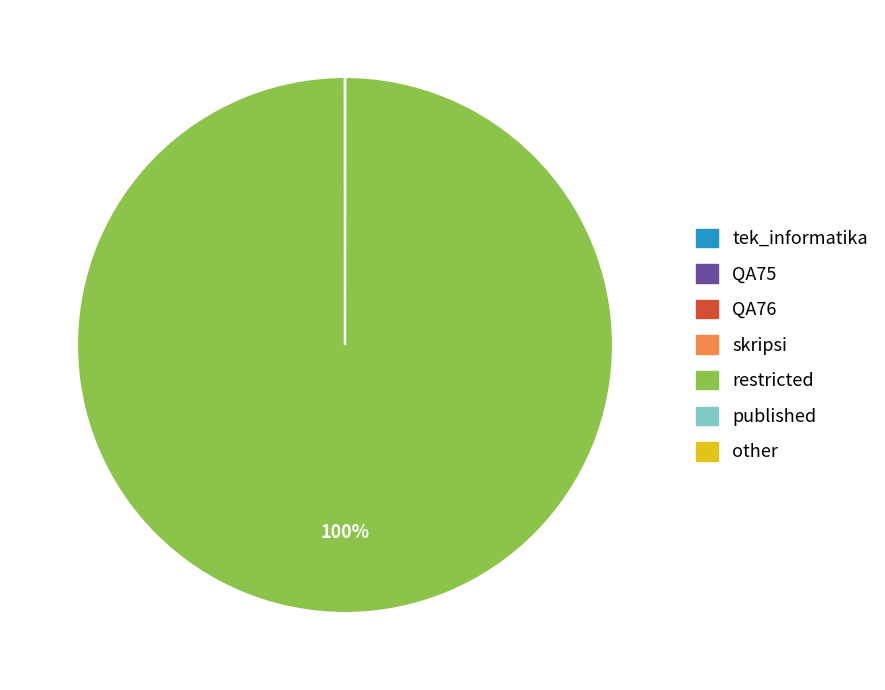

Which category has the biggest portion of the pie?

restricted